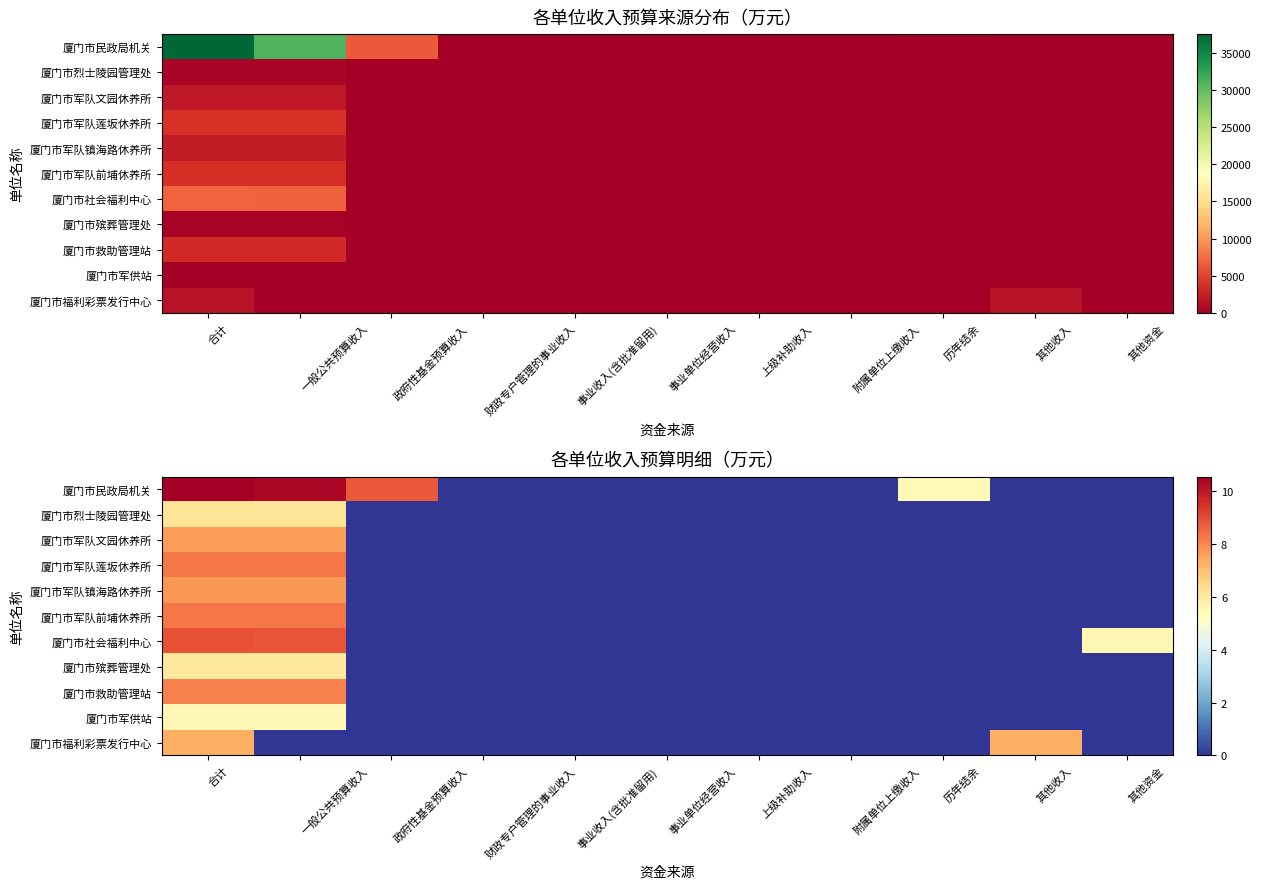

What is the highest value of the 厦门市烈士陵园管理处 series?

6.2